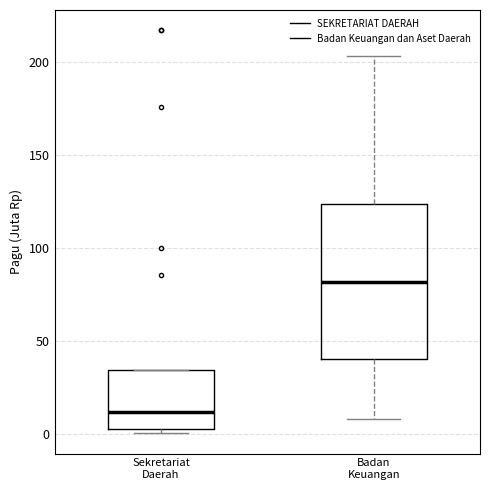

Which box's median line is the lowest?

Sekretariat Daerah